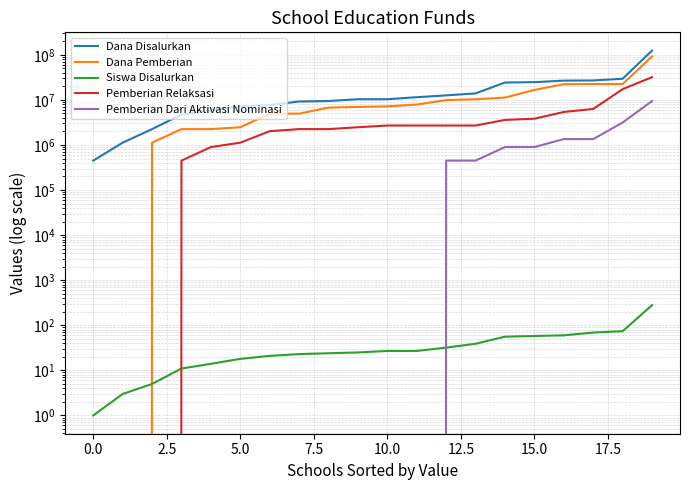

Which series has the largest total across all categories?

Dana Disalurkan